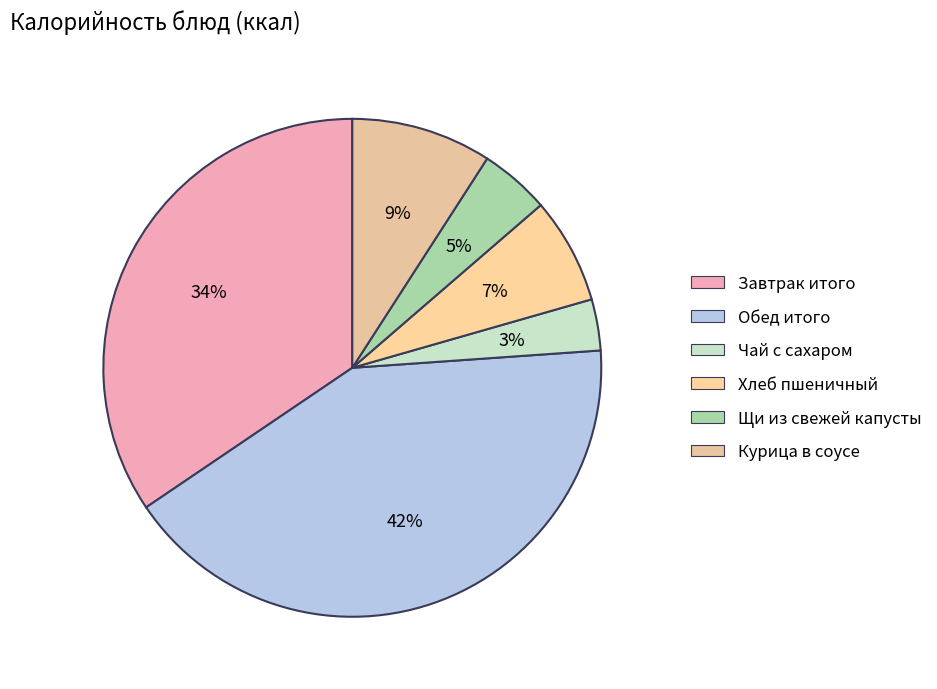

Combined, do Чай с сахаром and Курица в соусе account for over 50%?

No